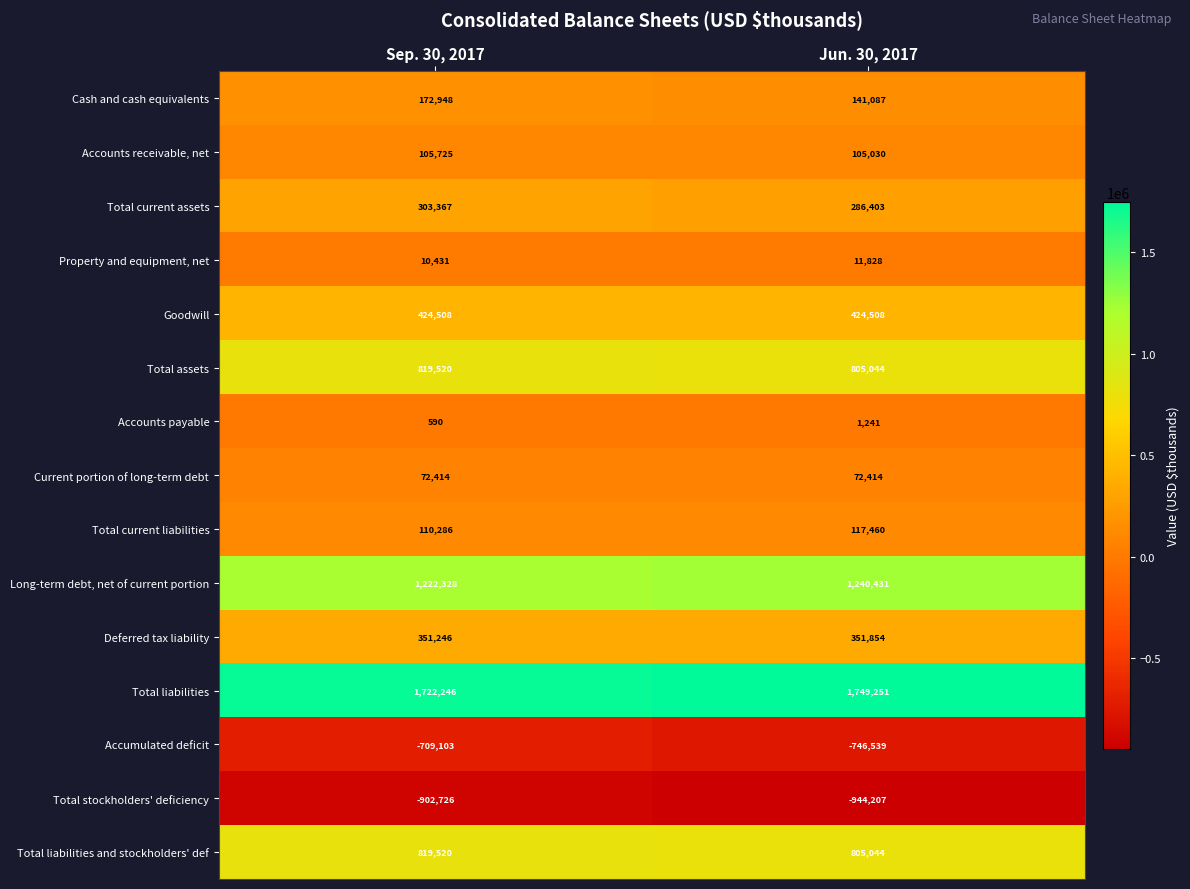

Which series has the widest spread of values?

Total stockholders' deficiency